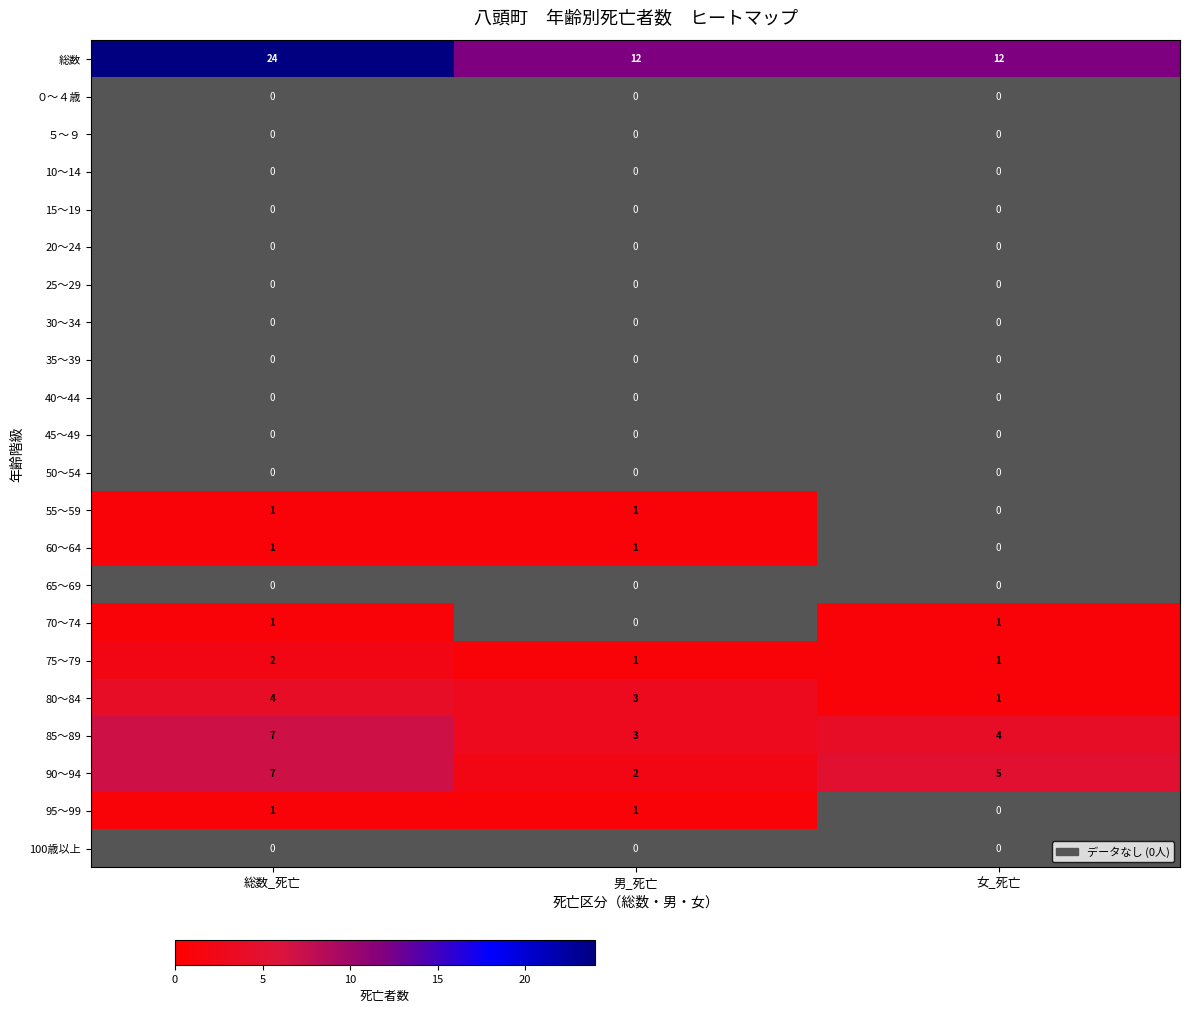

The 80～84 series shows 1 at 女_死亡. True or false?

True